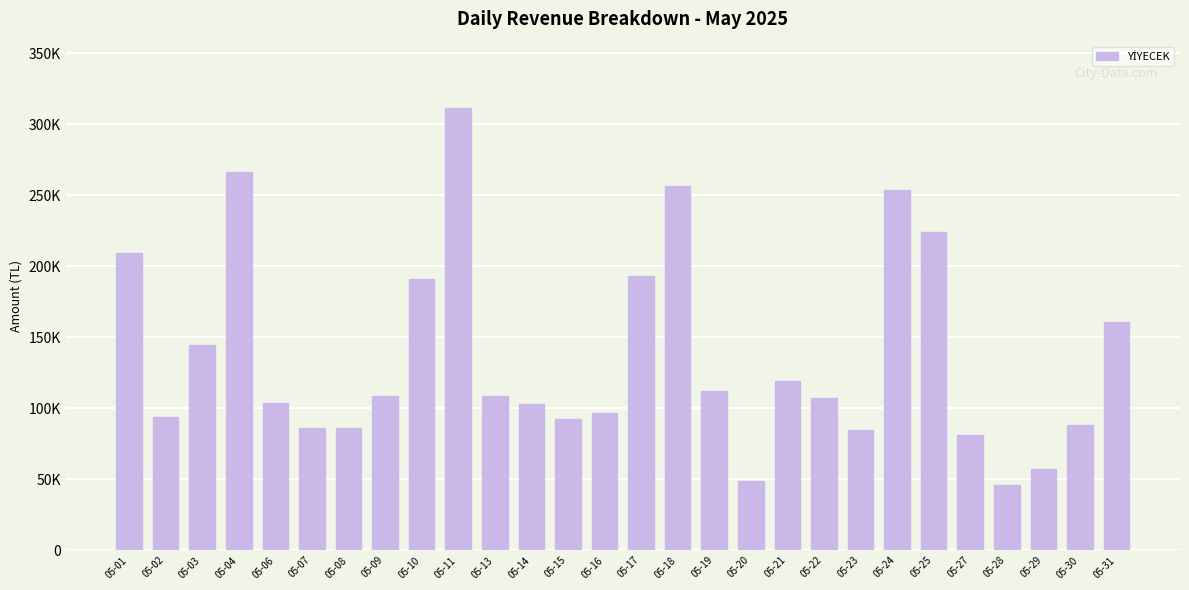

What is the change in value from 05-02 to 05-16?

+2809.0